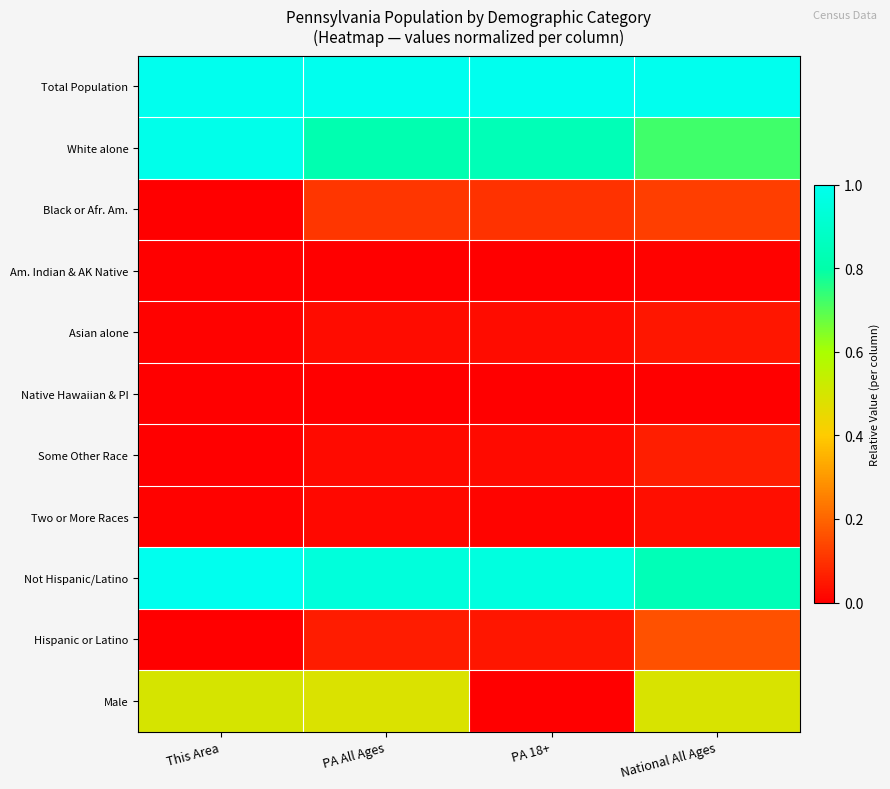

Between This Area and National All Ages, which series saw the biggest shift?

White alone